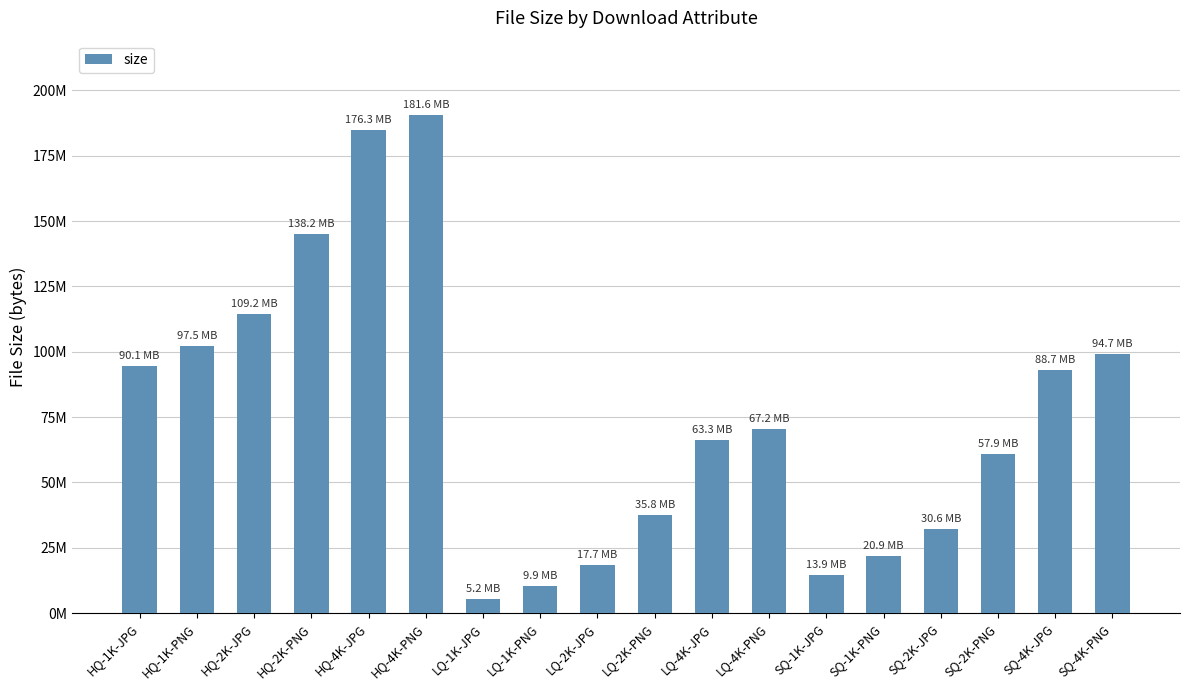

What is the smallest value displayed?

5415570